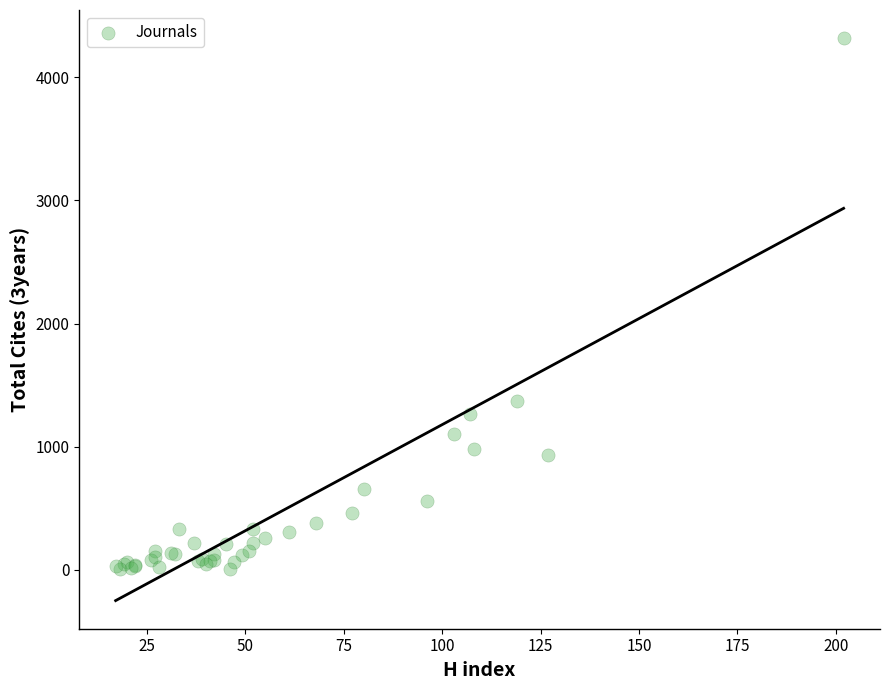

What Y value in the scatter plot is closest to 2162?

1370